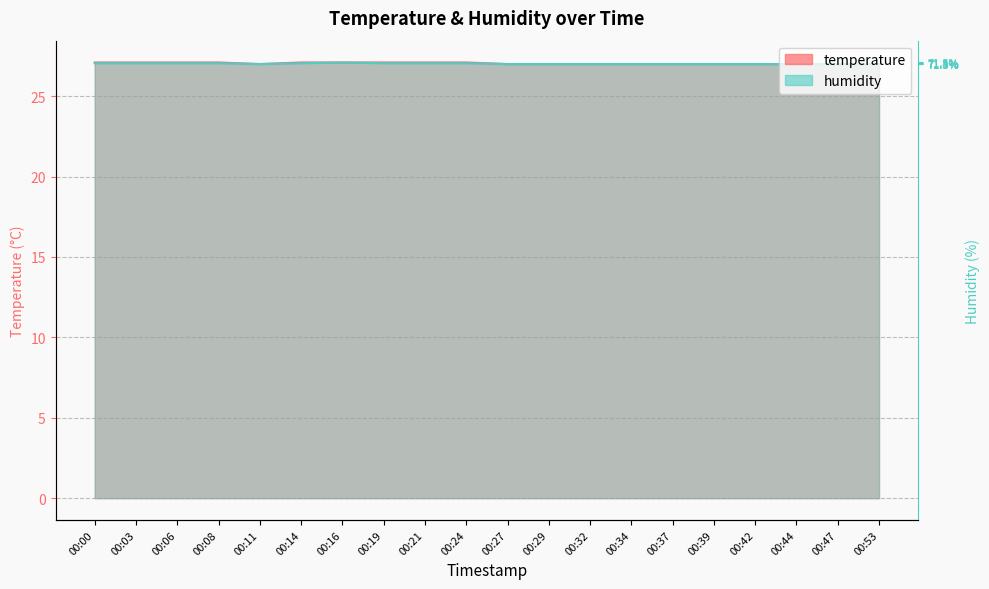

Which has a higher value, 00:00 or 00:14?

00:00